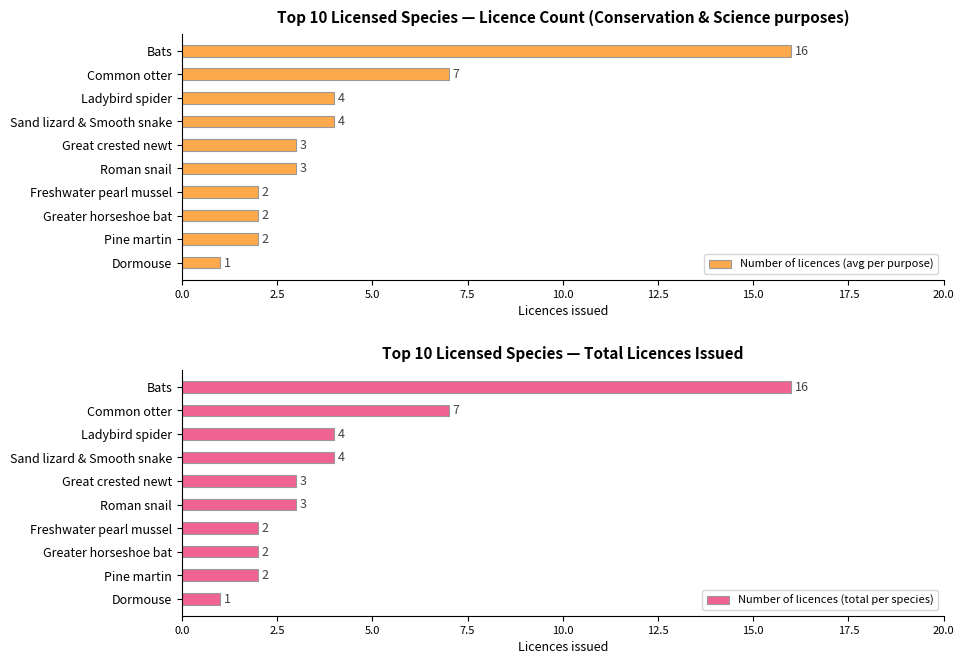

What is the sum of the Number of licences (avg per purpose) values at Dormouse and Great crested newt?

4